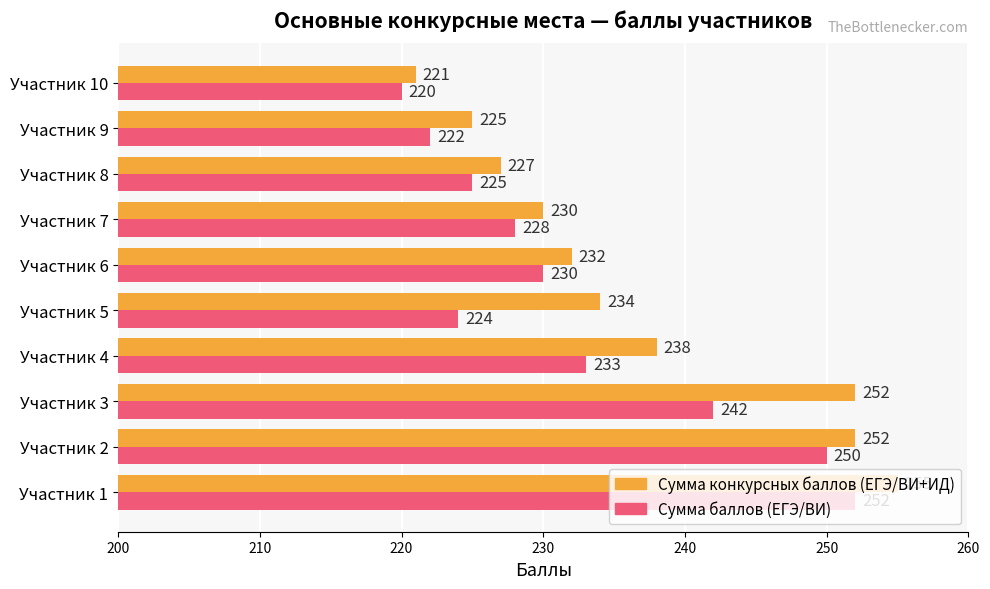

At Участник 8, list the series in order from largest to smallest.

Сумма конкурсных баллов (ЕГЭ/ВИ+ИД), Сумма баллов (ЕГЭ/ВИ)